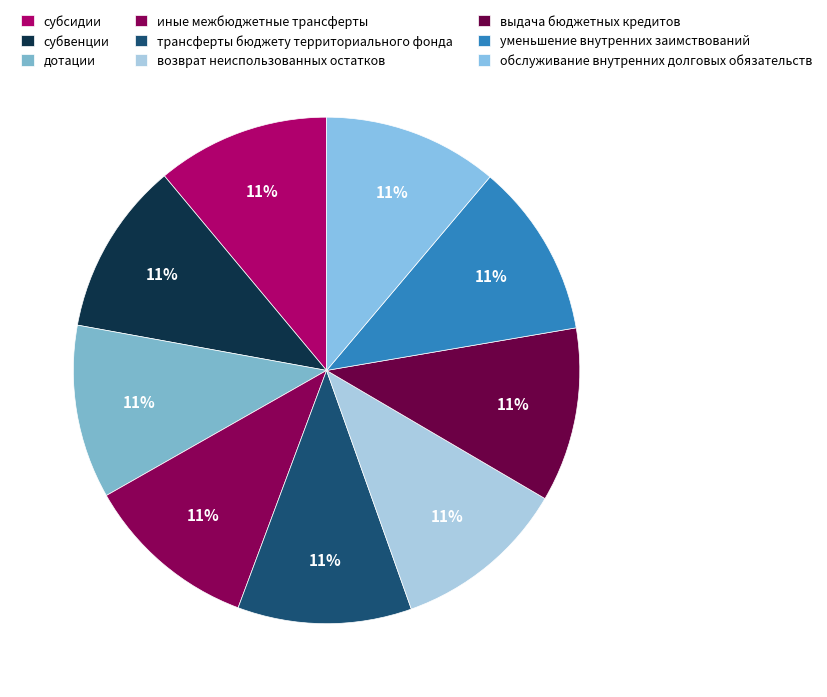

How many segments does this pie chart have?

9